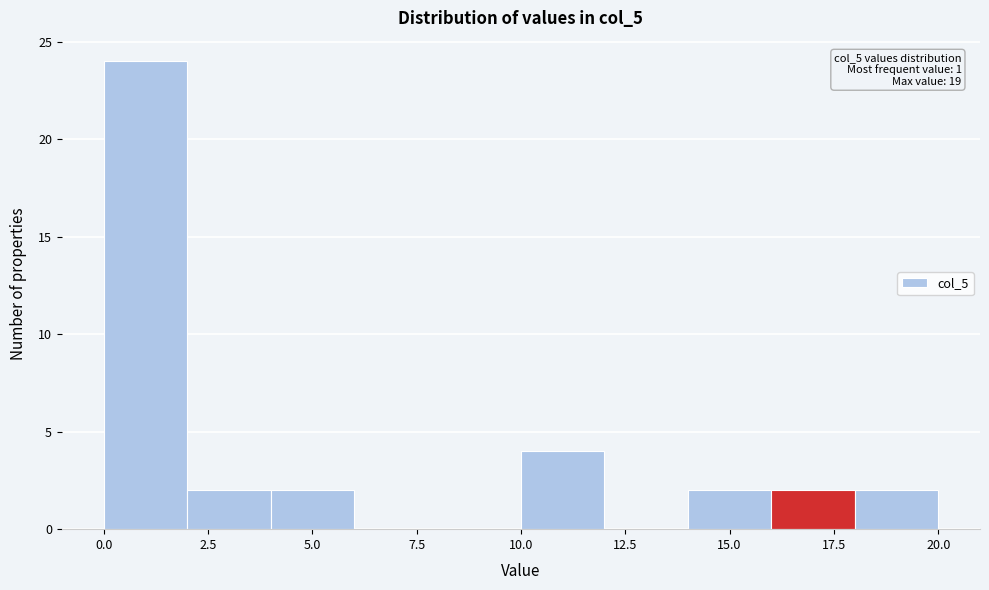

Over which range of the x-axis is the bar tallest?

0 to 2